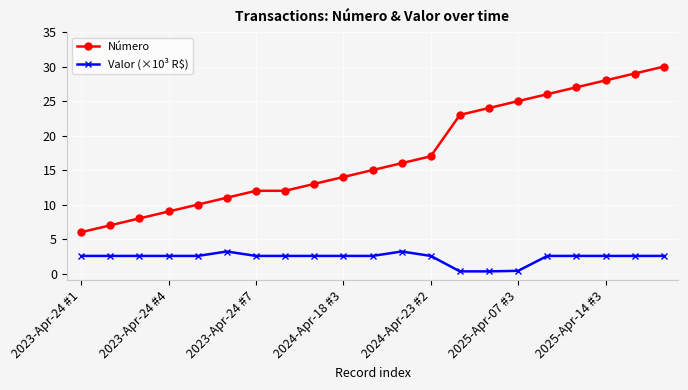

What is the minimum value for Valor (×10³ R$)?

0.3